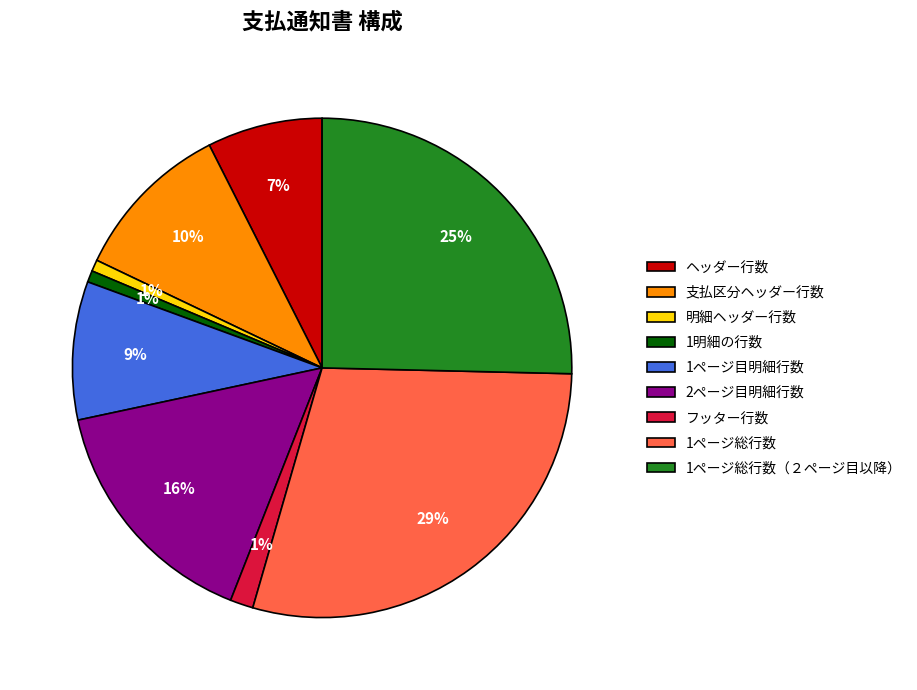

Which has a higher value, 1ページ目明細行数 or ヘッダー行数?

1ページ目明細行数